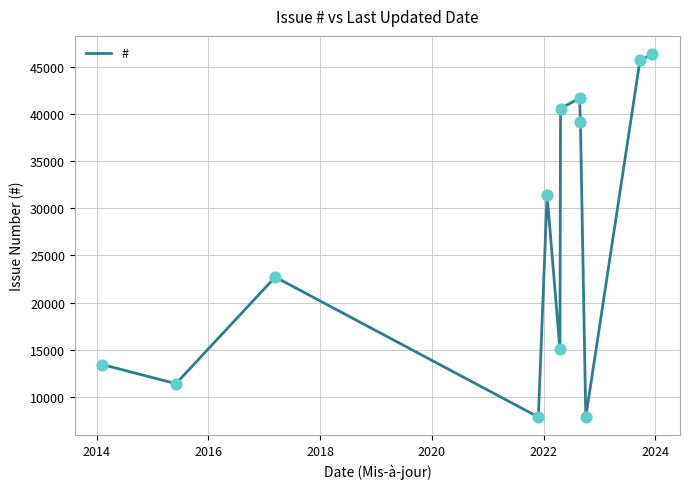

What is the difference between the maximum and minimum values?

38482